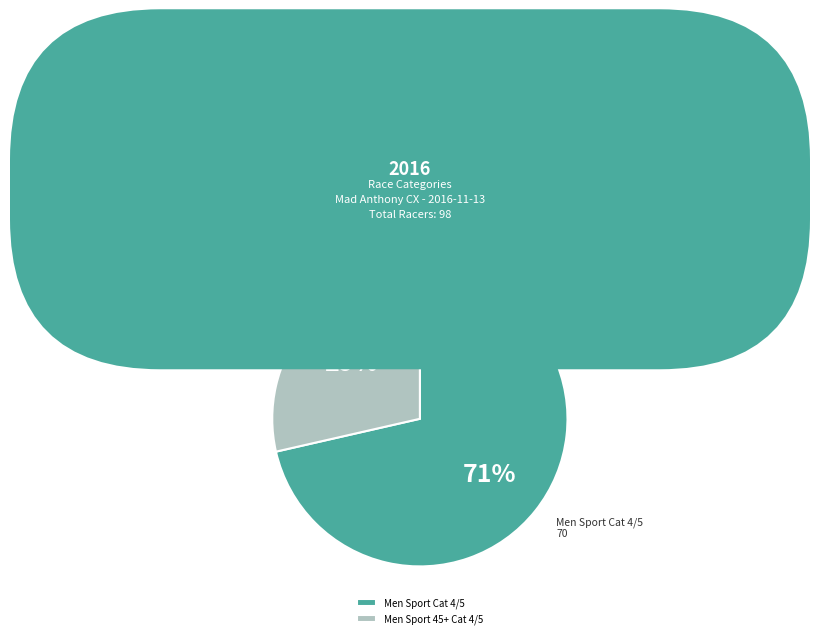

Rank the categories by value from highest to lowest.

Men Sport Cat 4/5, Men Sport 45+ Cat 4/5